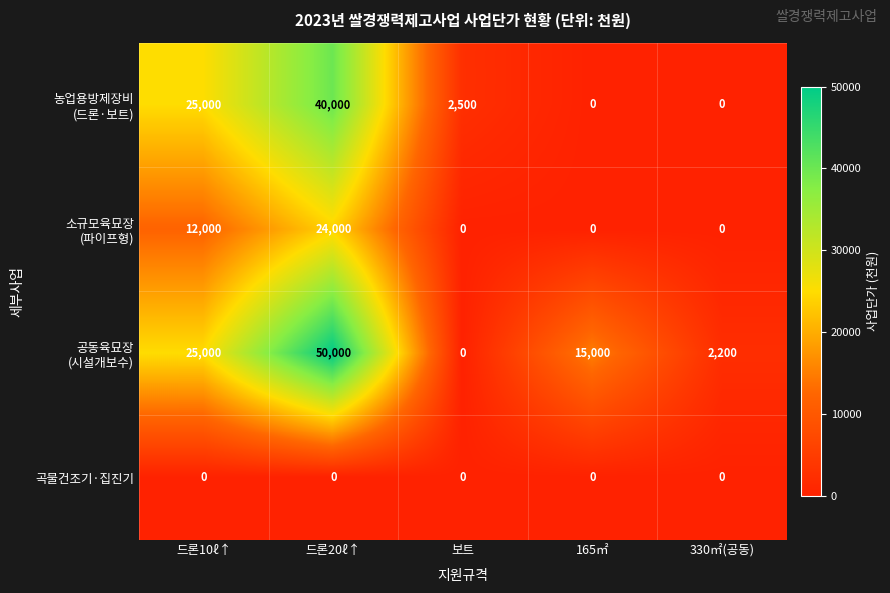

What is the greatest value displayed?

50000